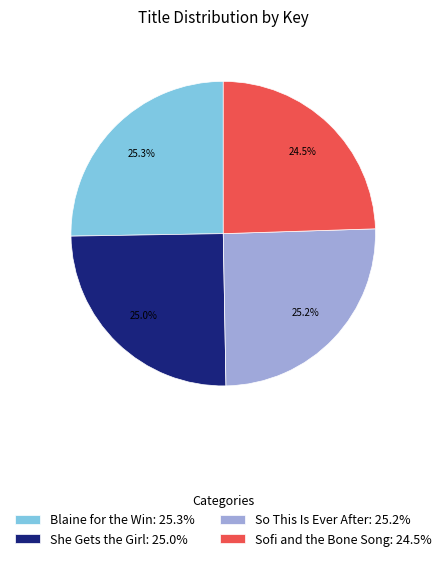

Approximately how many times larger is the value at She Gets the Girl: 25.0% compared to Sofi and the Bone Song: 24.5%?

1.0